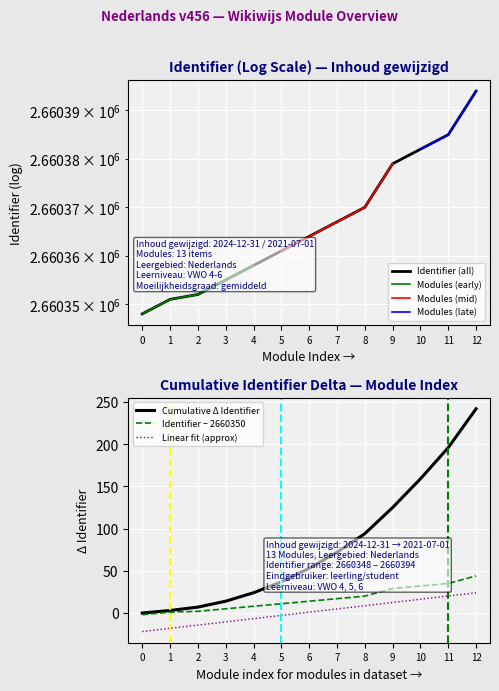

The value of Identifier − 2660350 at 8 is 20.0. True or false?

True